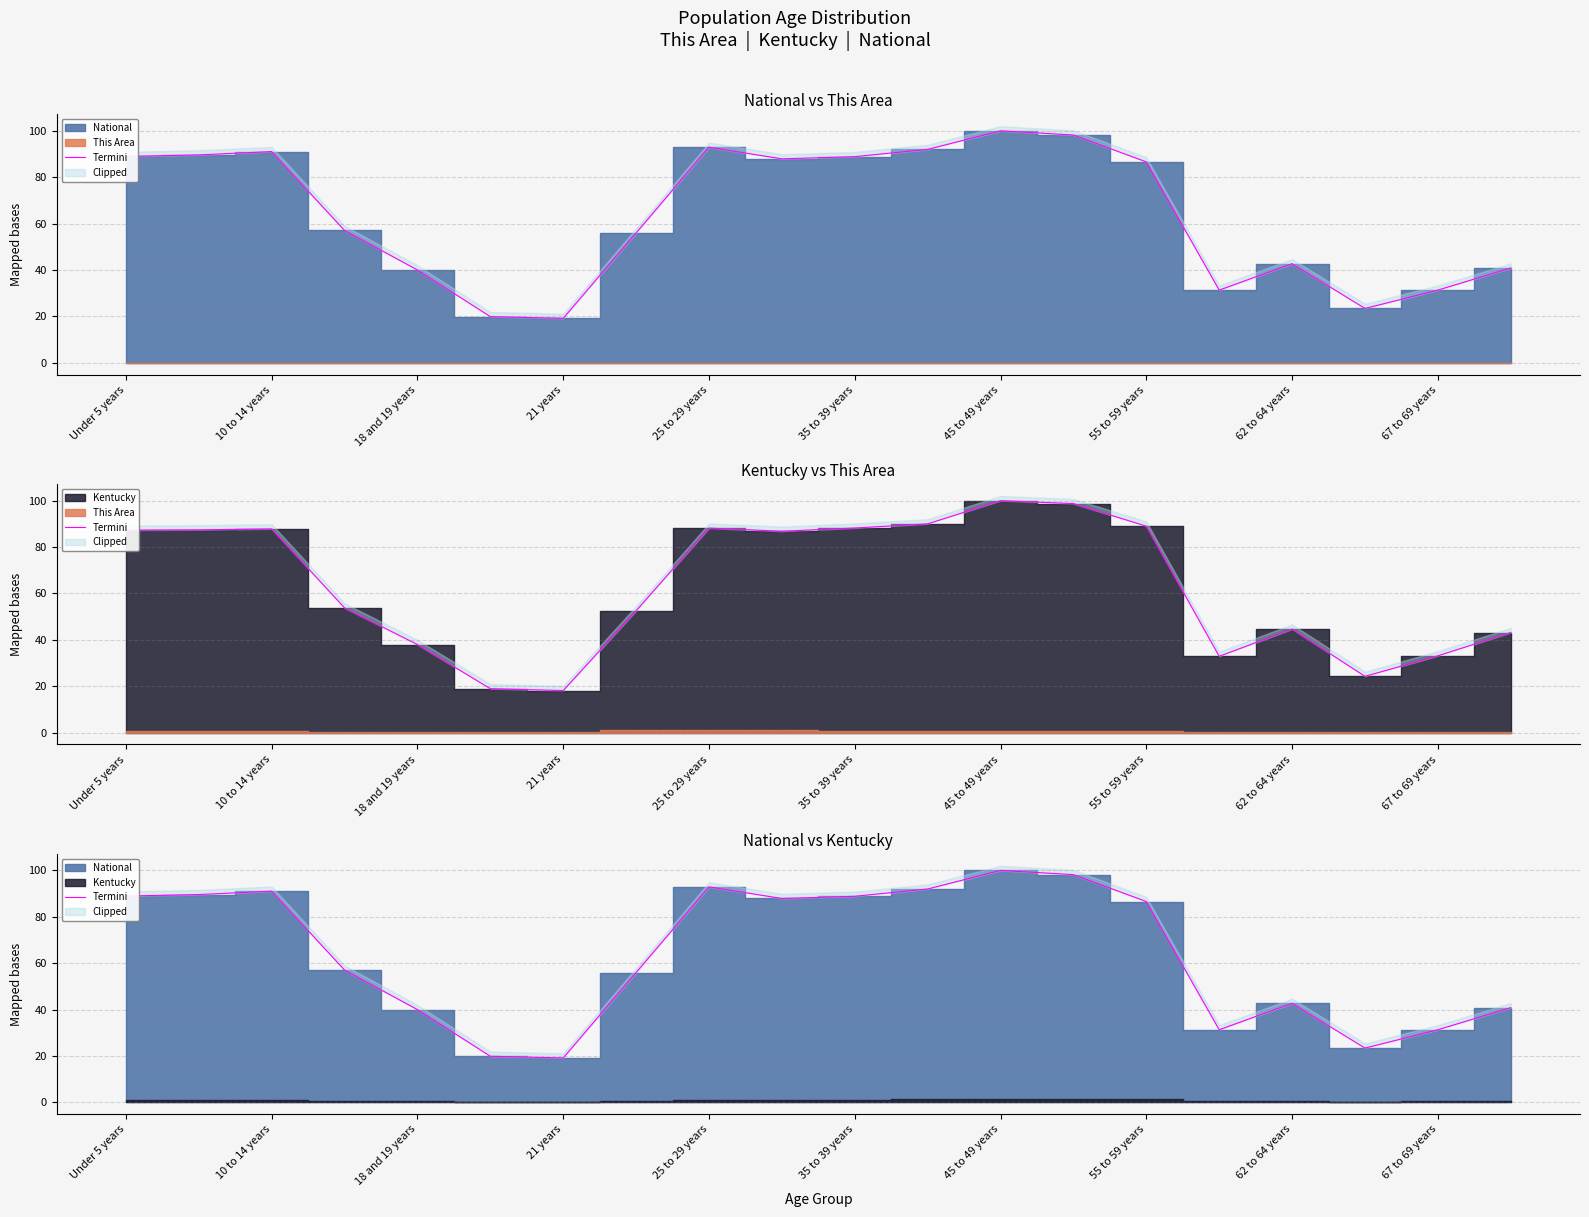

What is the label of the 4th point from the left?

21 years